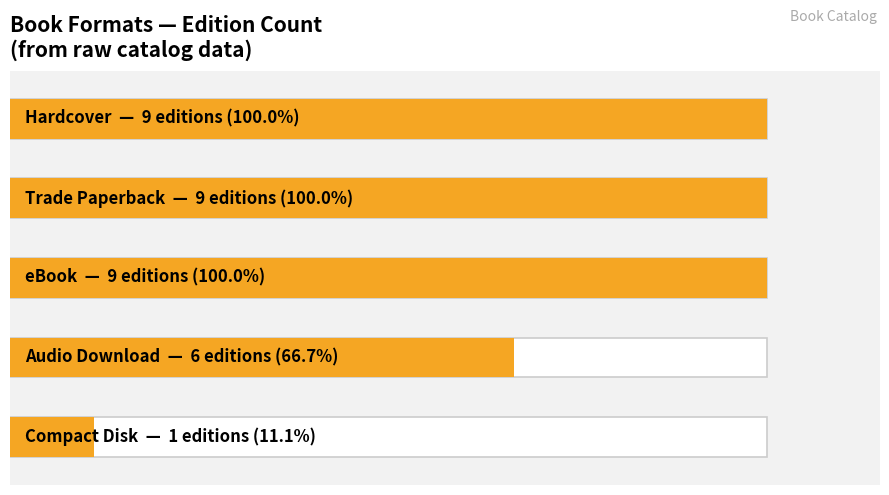

The value at 0 is 164.8. True or false?

False